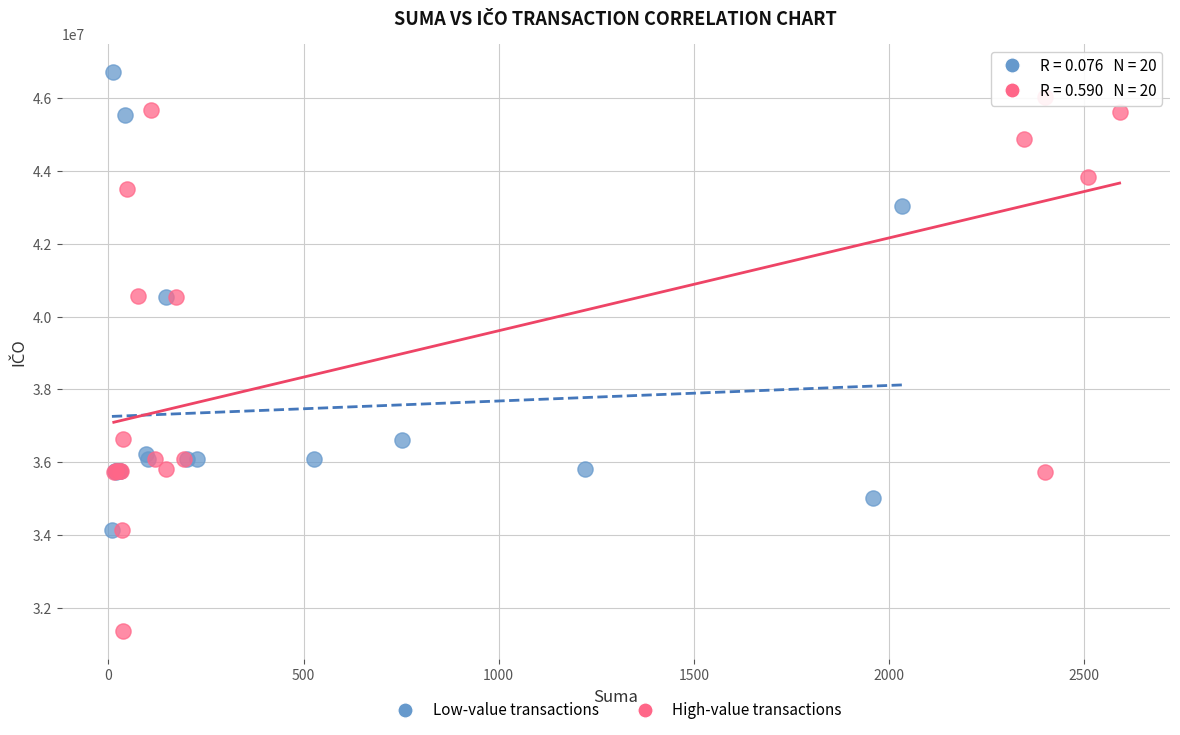

Which series reaches the minimum Y coordinate?

High-value transactions